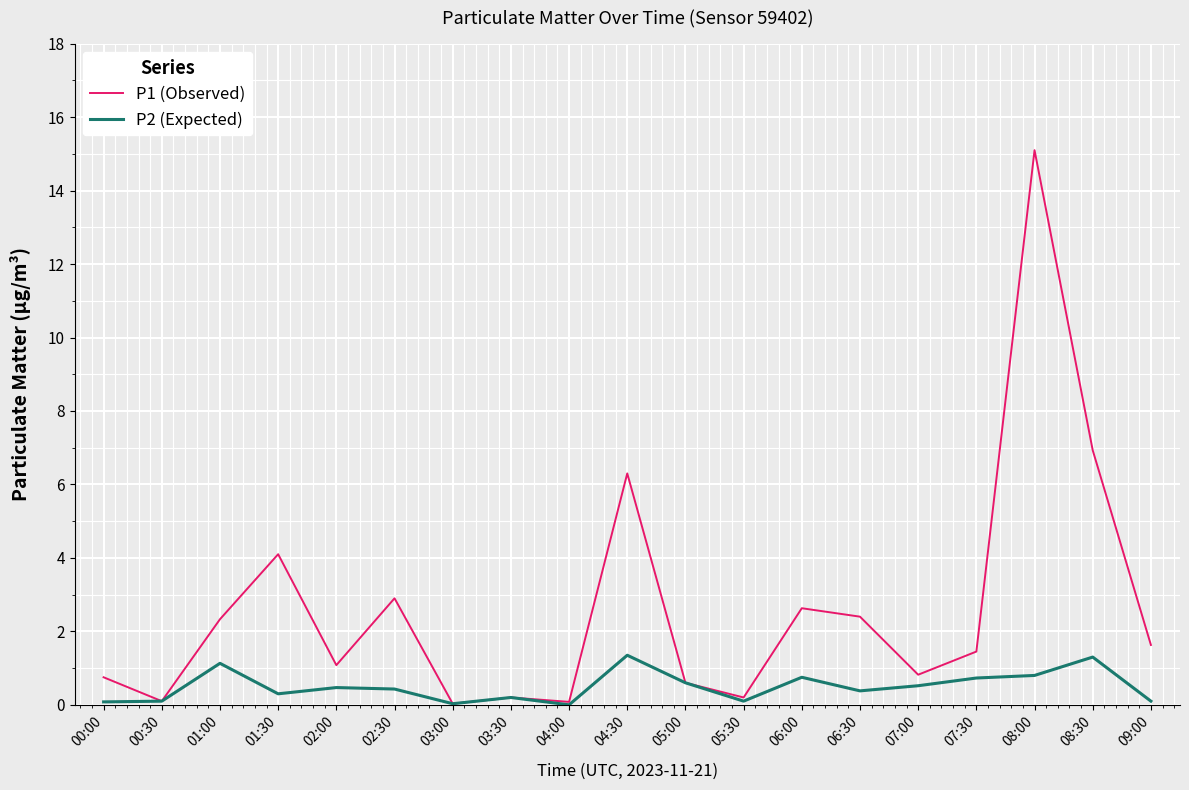

What are all the series names shown in the legend?

P1 (Observed), P2 (Expected)